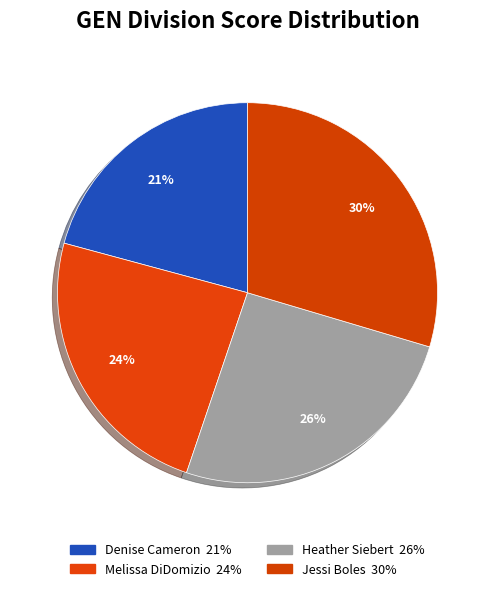

How many segments does this pie chart have?

4